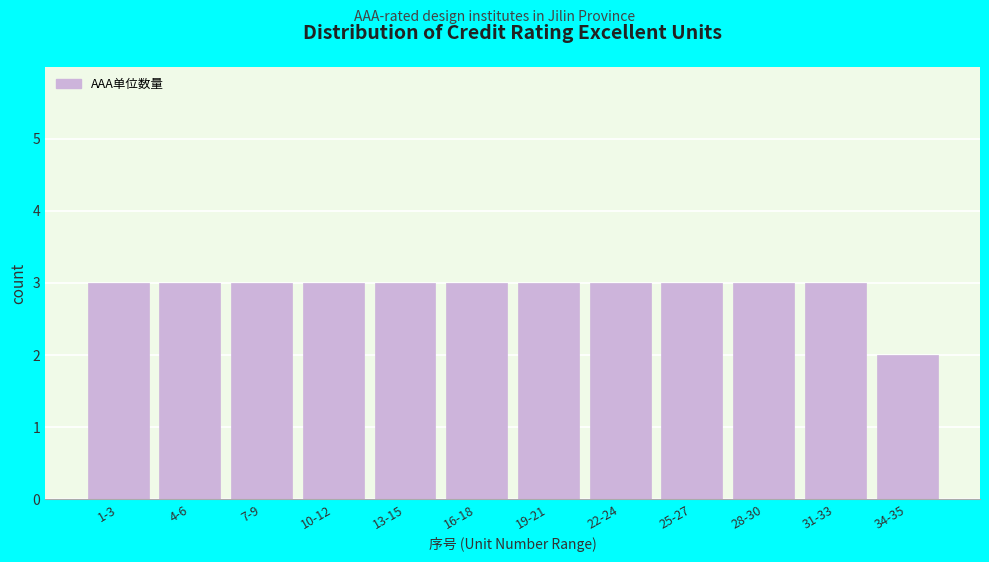

Reading left to right, what are all the values shown in this chart?

3	3	3	3	3	3	3	3	3	3	3	2